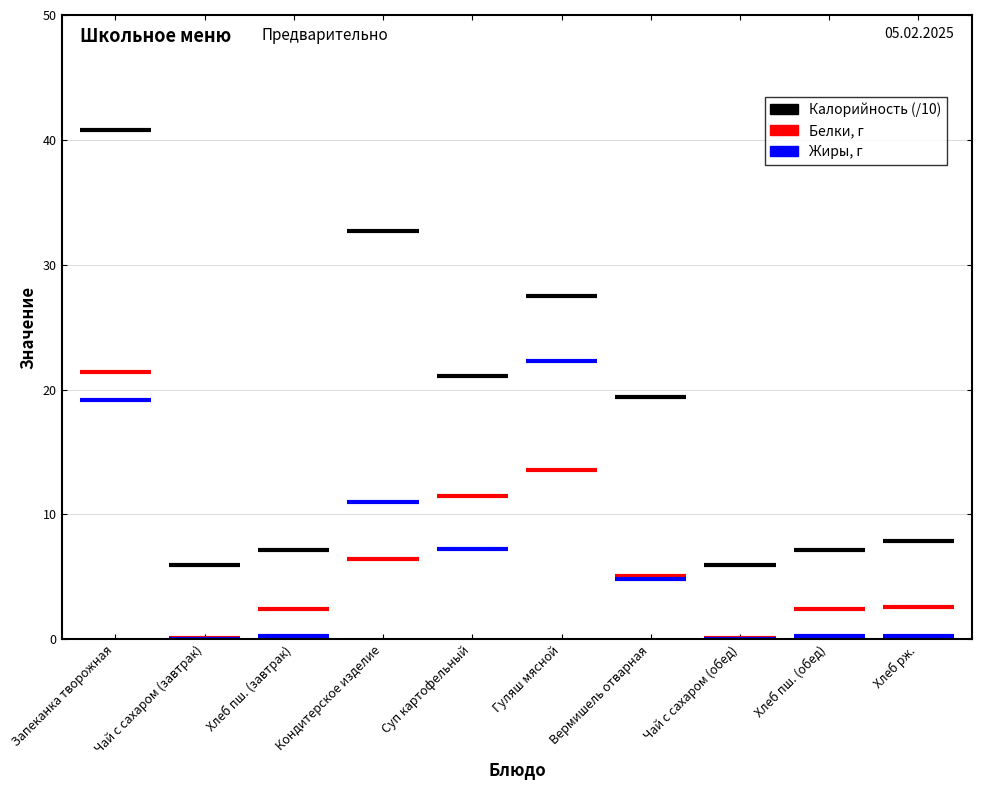

What is the difference between the Жиры values at Хлеб пш. (завтрак) and Кондитерское изделие?

10.7